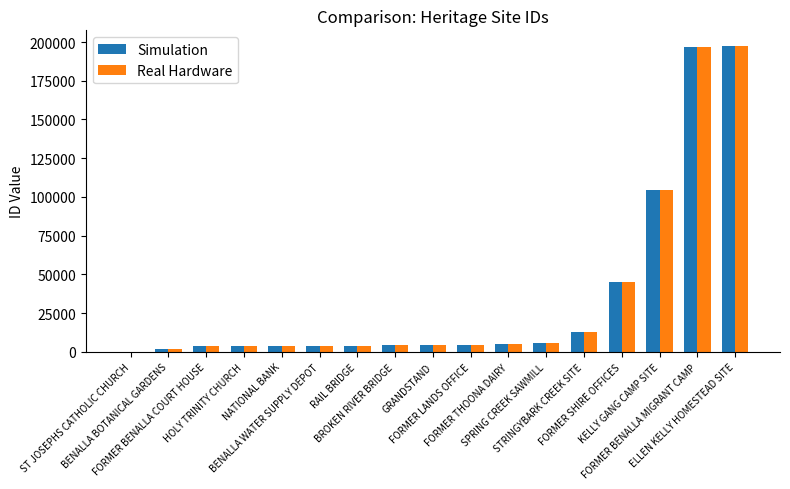

What is the greatest value displayed?

197646